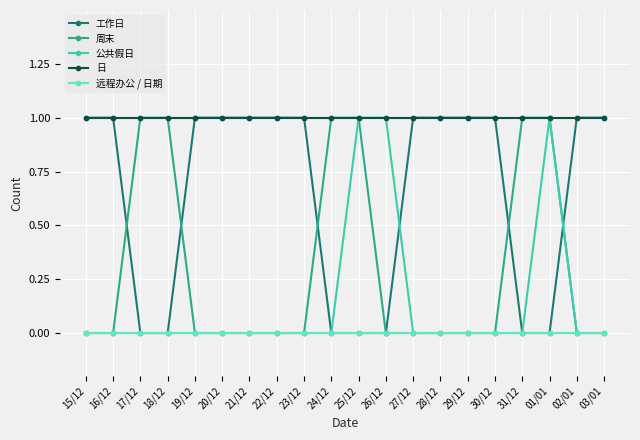

Which series has the largest total across all categories?

日